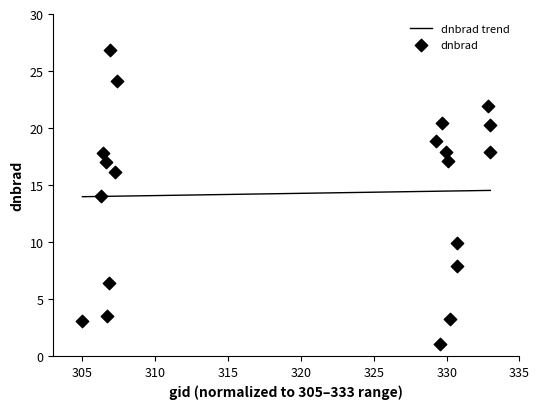

What is the maximum value for dnbrad trend?

14.5